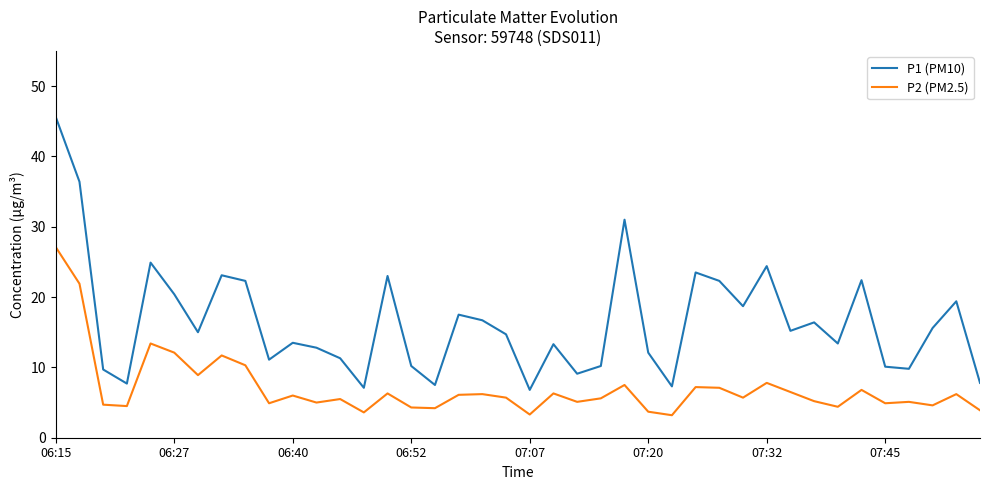

What is the smallest value displayed?

3.2